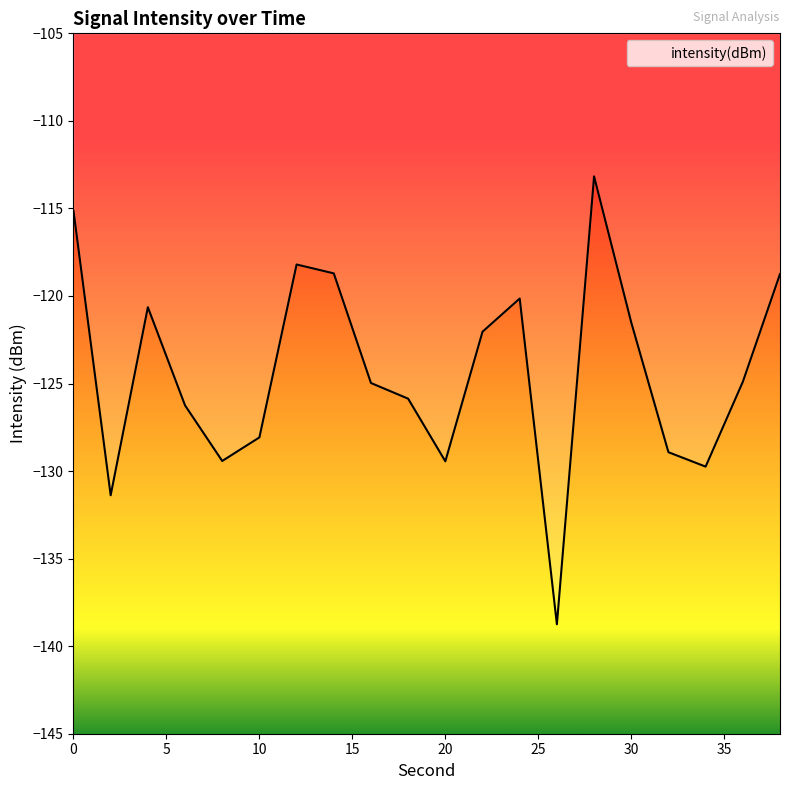

Reading right to left, transcribe all the data shown in this chart.

-118.7	-124.9	-129.7	-128.9	-121.5	-113.2	-138.8	-120.1	-122.0	-129.4	-125.9	-125.0	-118.7	-118.2	-128.1	-129.4	-126.2	-120.6	-131.4	-115.1